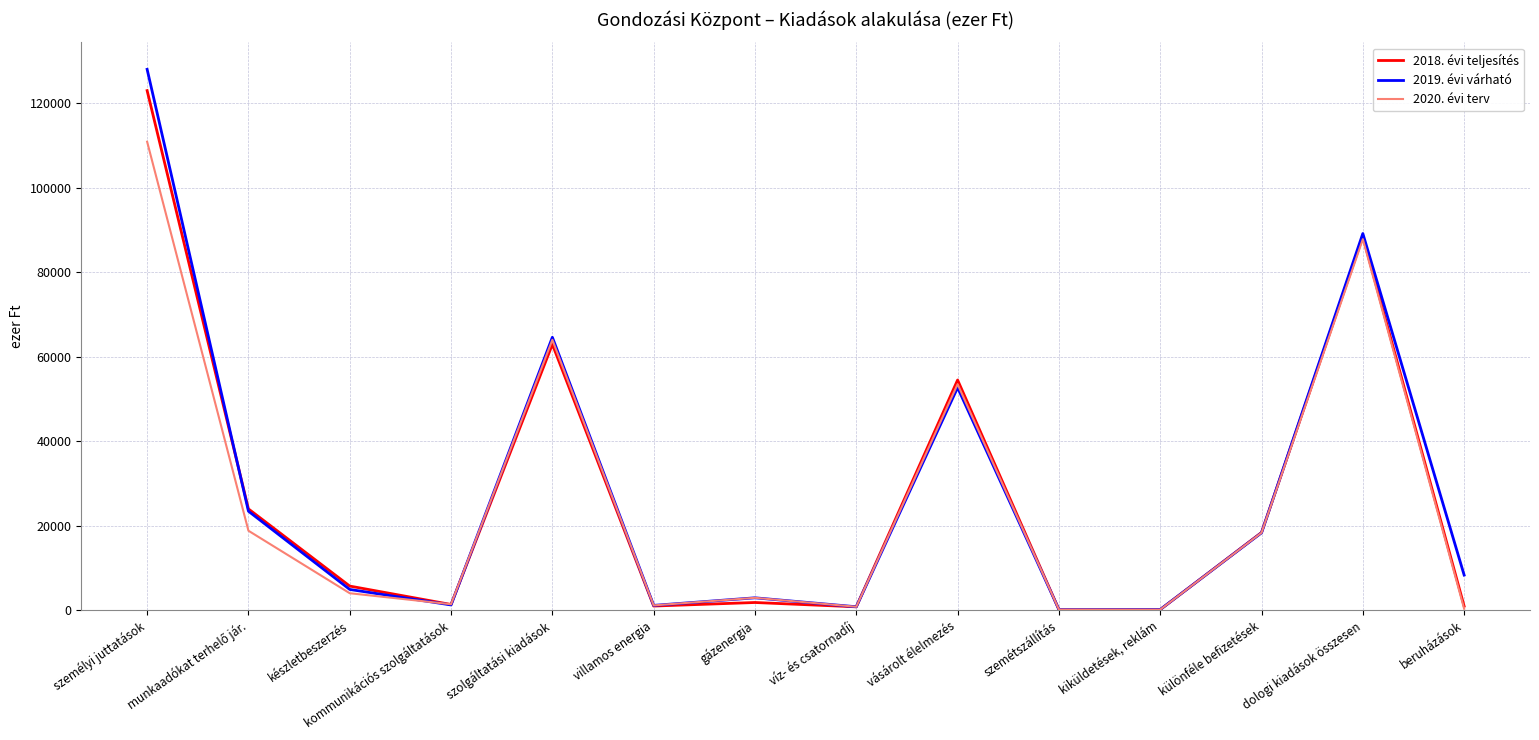

What is the difference between the highest and lowest values at dologi kiadások összesen?

1337